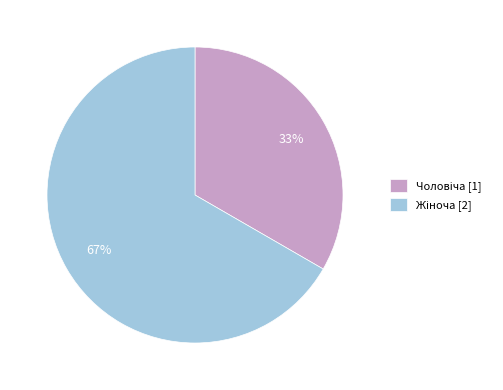

Is there any slice that represents more than half of the pie?

Yes